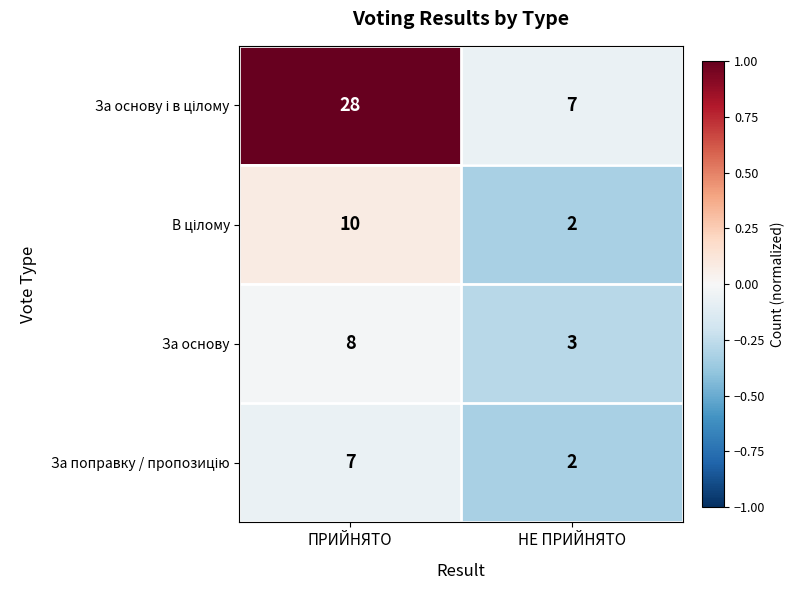

Is it true that За основу equals 8 at ПРИЙНЯТО?

True